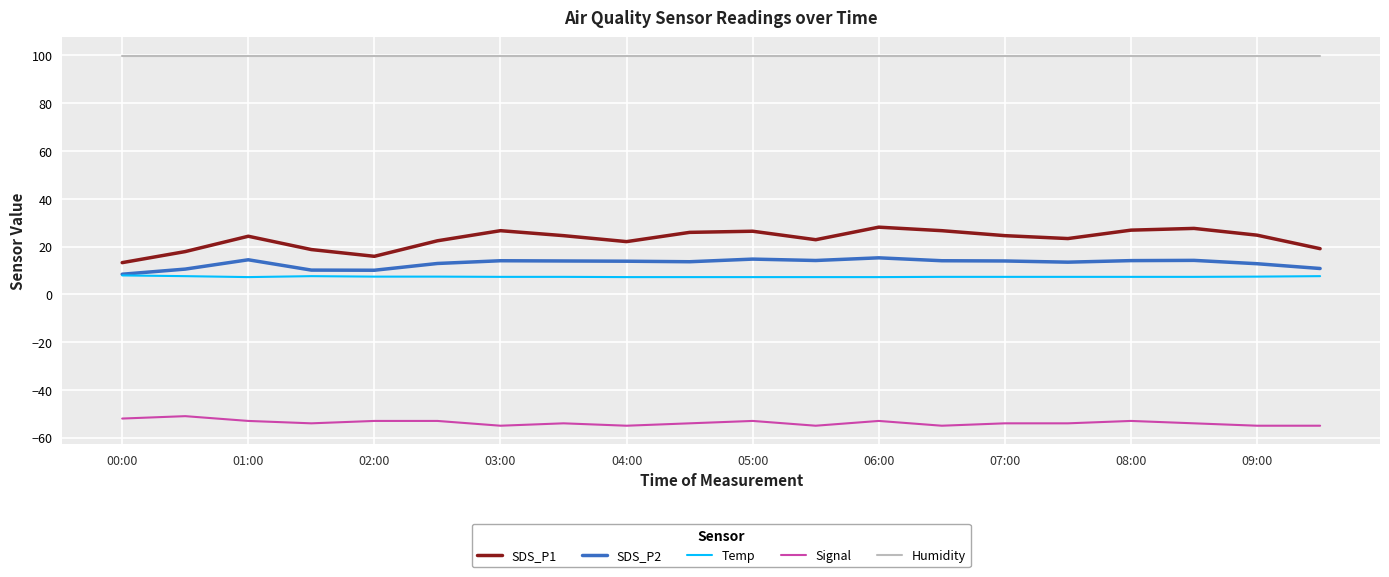

What is the maximum value shown in the chart?

99.9